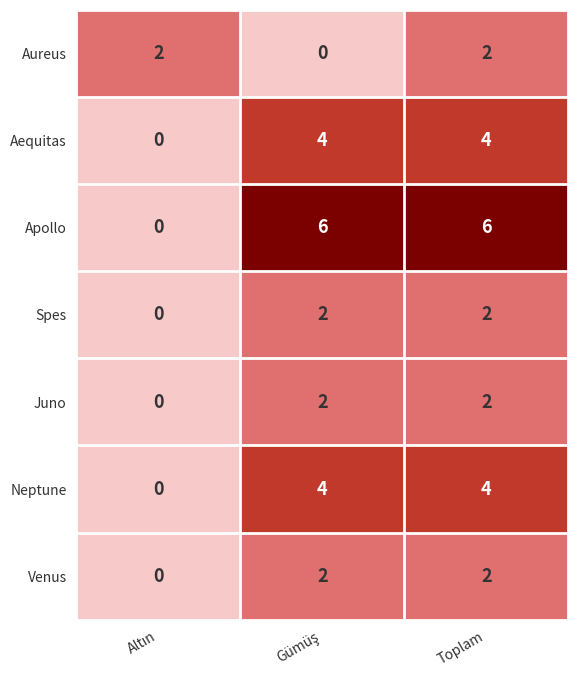

Which series has the largest range (max minus min)?

Apollo